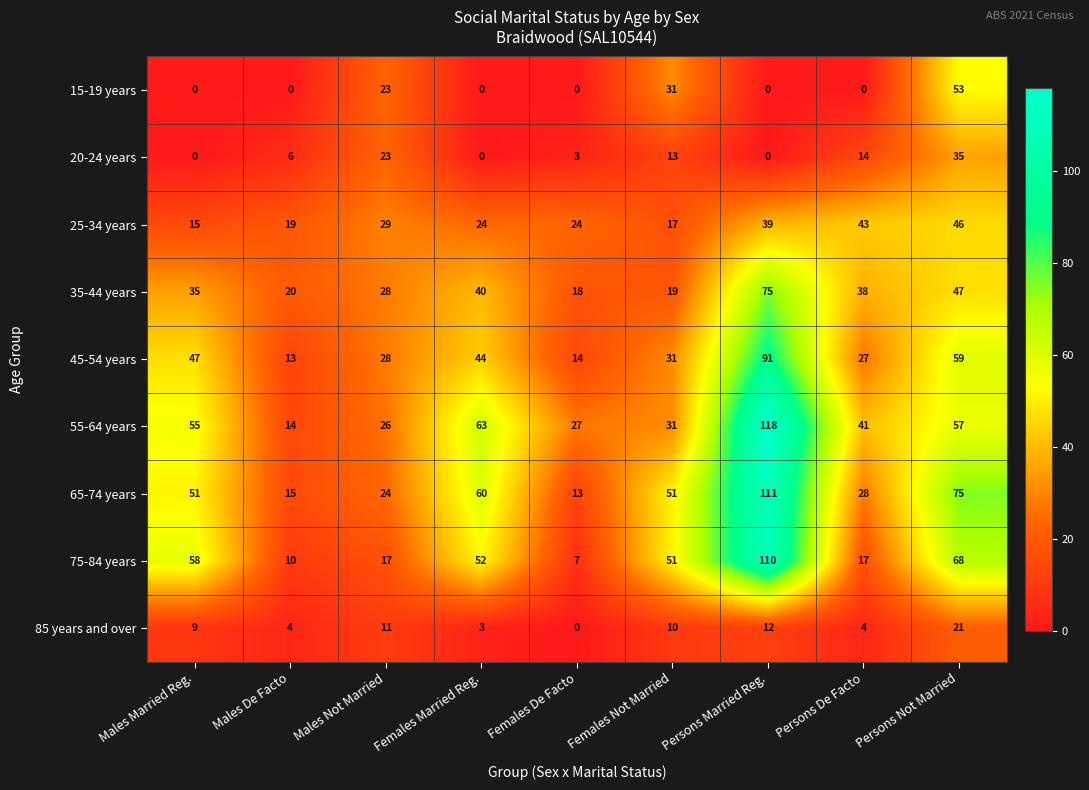

What is the minimum value for 45-54 years?

13